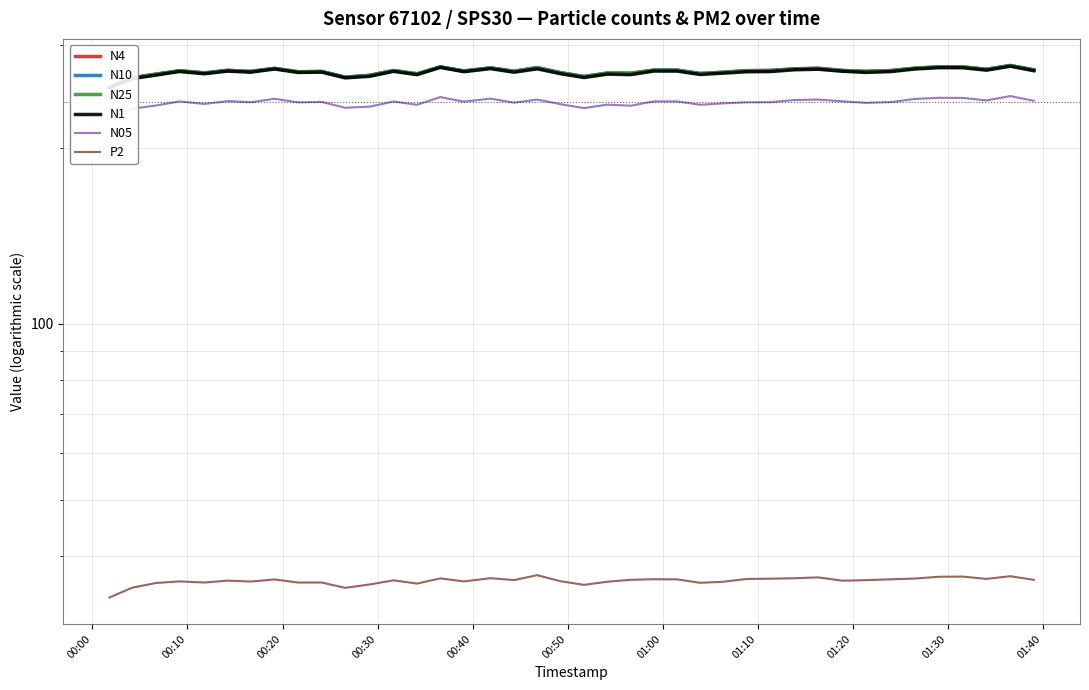

True or false: N10 has a value of 389.9 at 16.

False